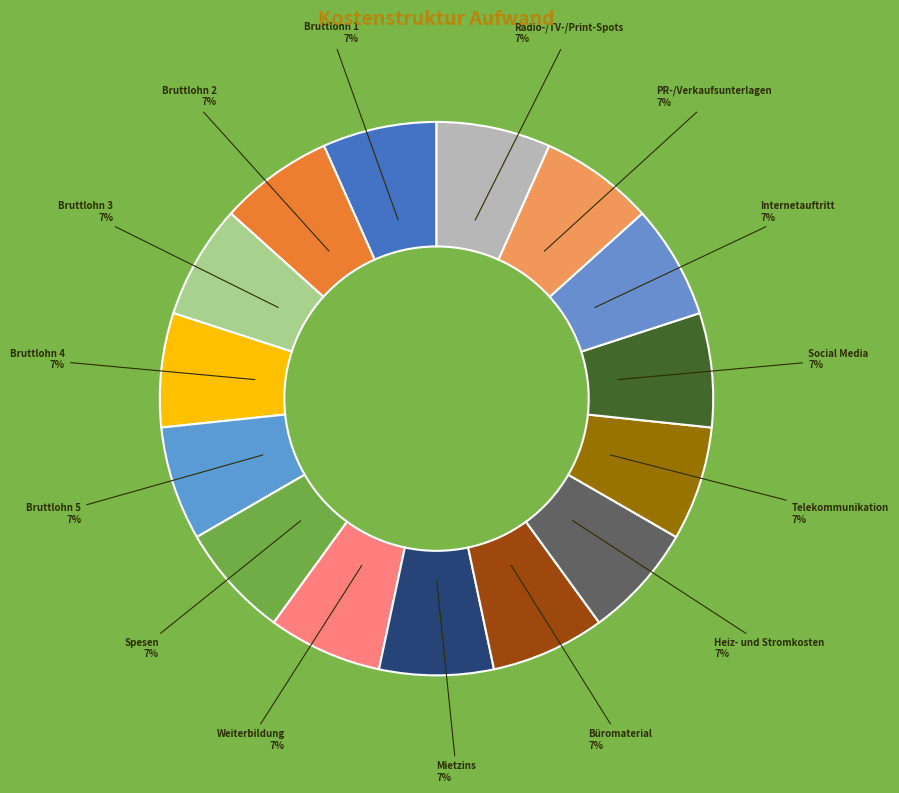

Approximately how many times larger is the value at Social Media compared to Weiterbildung?

1.0